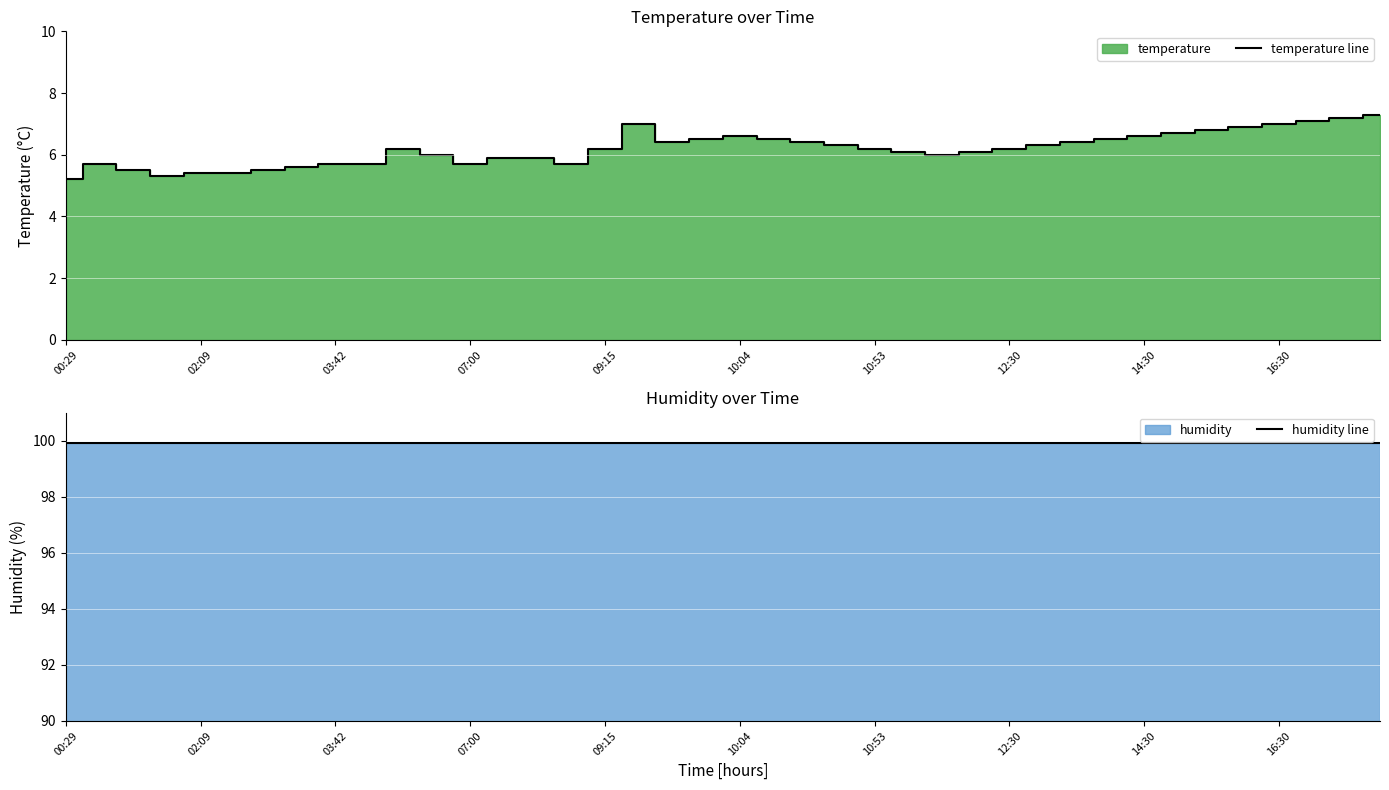

How many lines are shown in the chart?

2